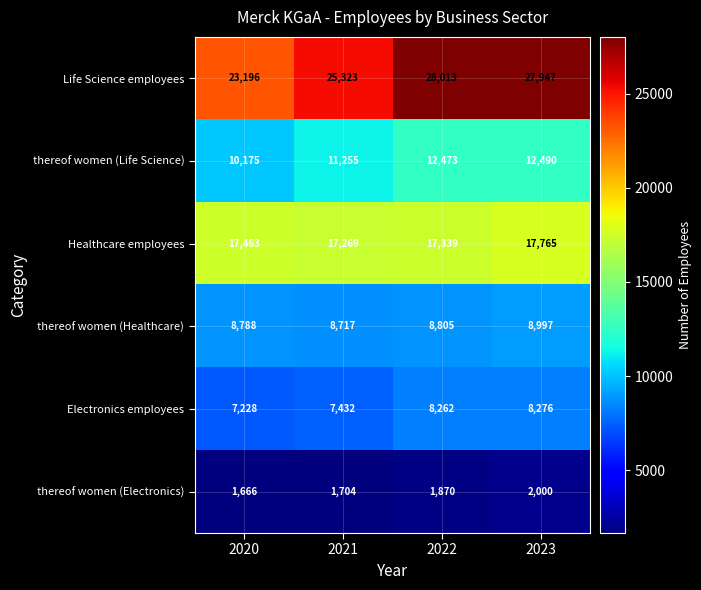

Reading left to right, list all the values displayed in this chart.

Life Science employees: 2020=23196	2021=25323	2022=28013	2023=27947
thereof women (Life Science): 2020=10175	2021=11255	2022=12473	2023=12490
Healthcare employees: 2020=17463	2021=17269	2022=17339	2023=17765
thereof women (Healthcare): 2020=8788	2021=8717	2022=8805	2023=8997
Electronics employees: 2020=7228	2021=7432	2022=8262	2023=8276
thereof women (Electronics): 2020=1666	2021=1704	2022=1870	2023=2000